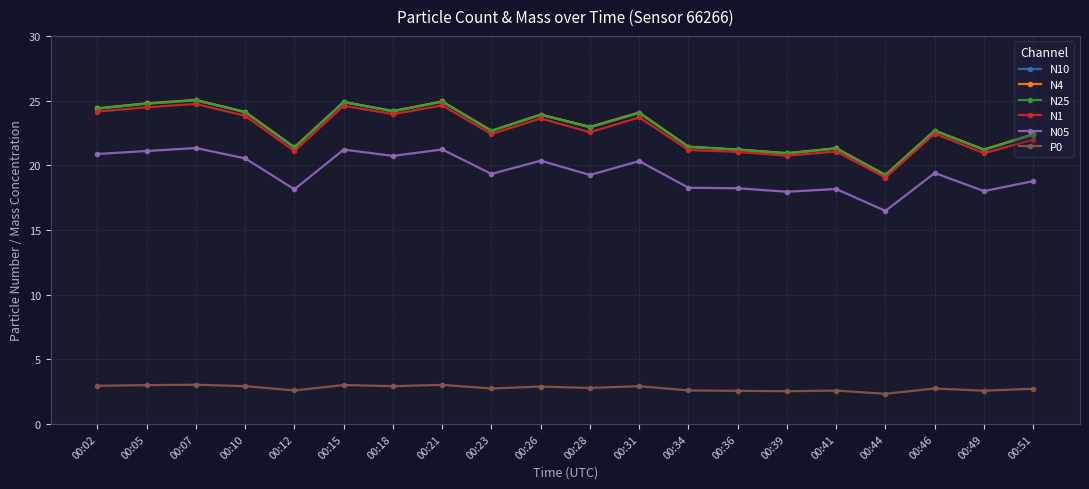

What is the highest value of the N4 series?

25.0